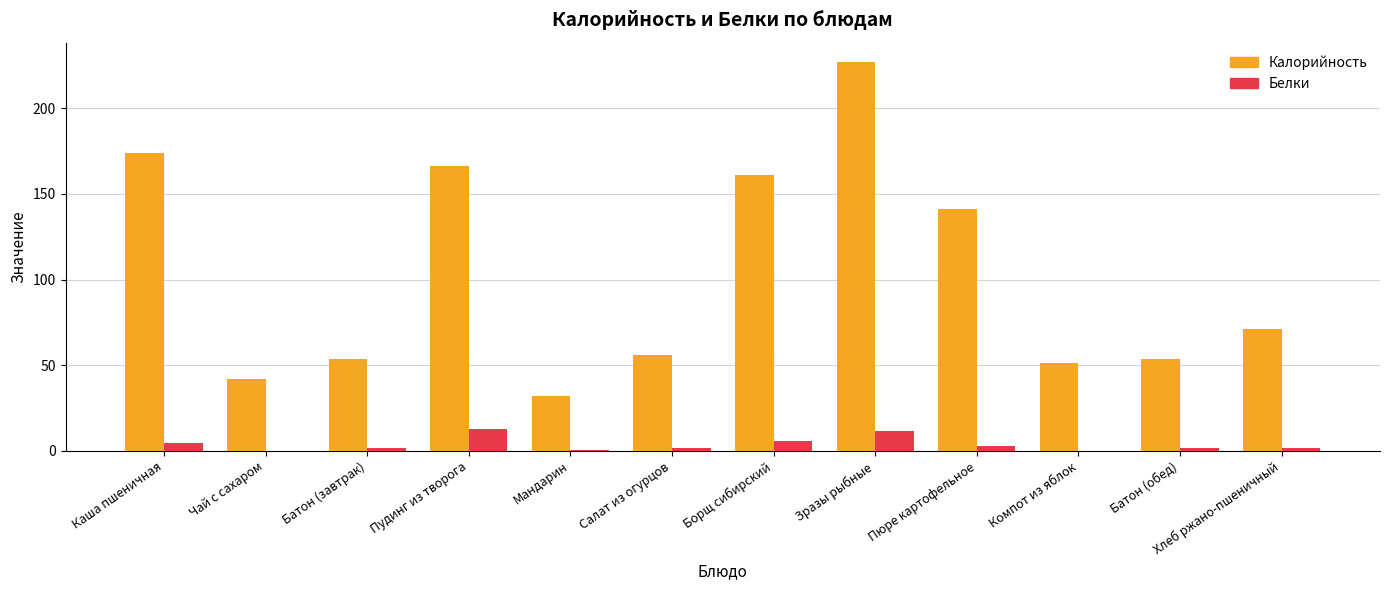

Is it true that Калорийность equals 53.6 at Батон (обед)?

True